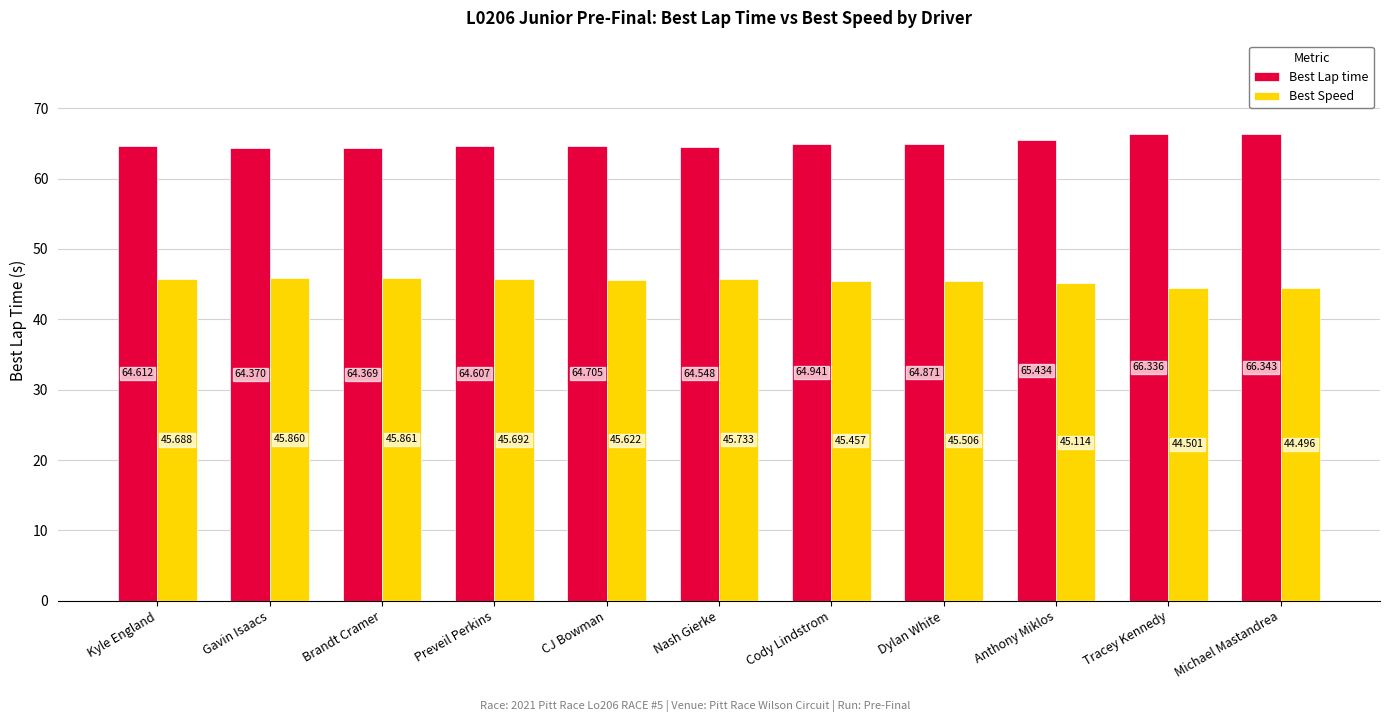

Are the bars grouped side by side (vs. stacked)?

Yes